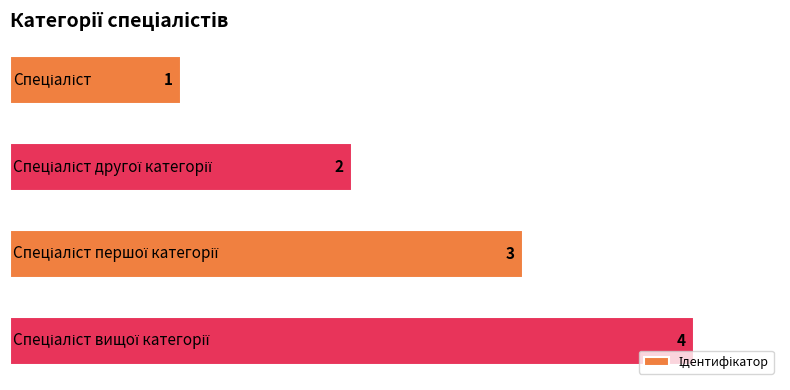

Count the values in the range 2 to 4.

3